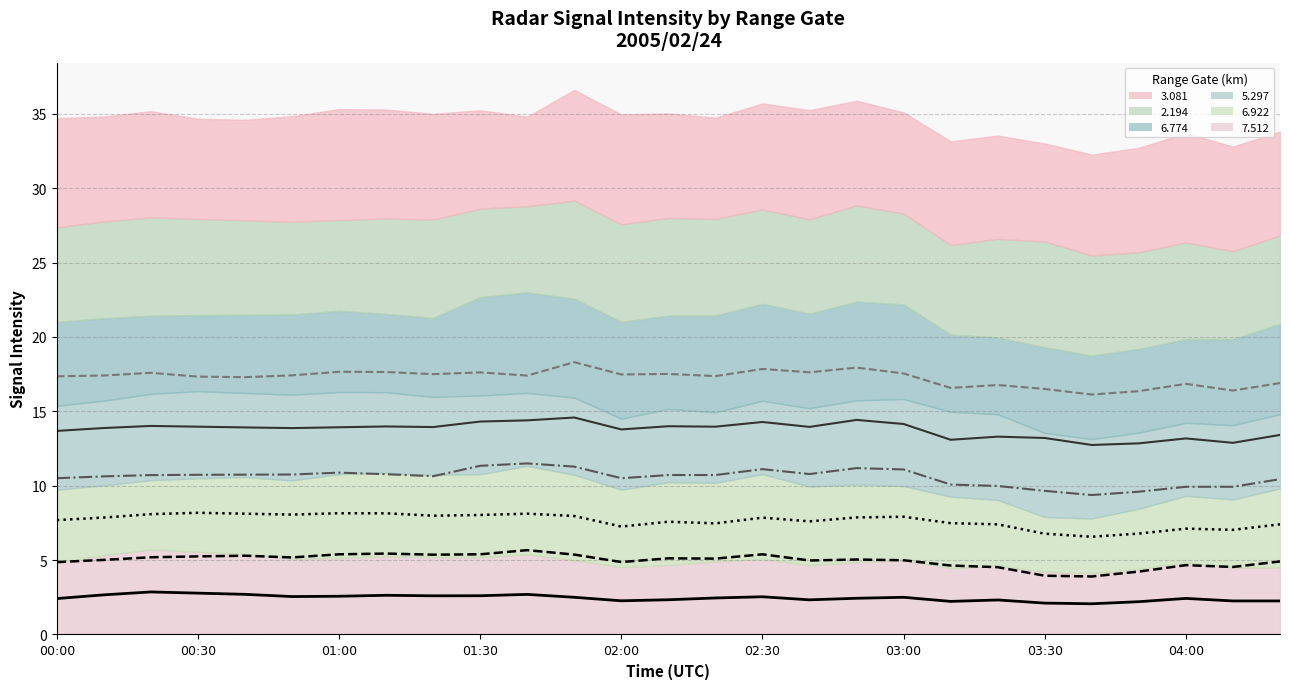

What is the sum of the Line   6.774 values at 02:00 and 12?

21.2